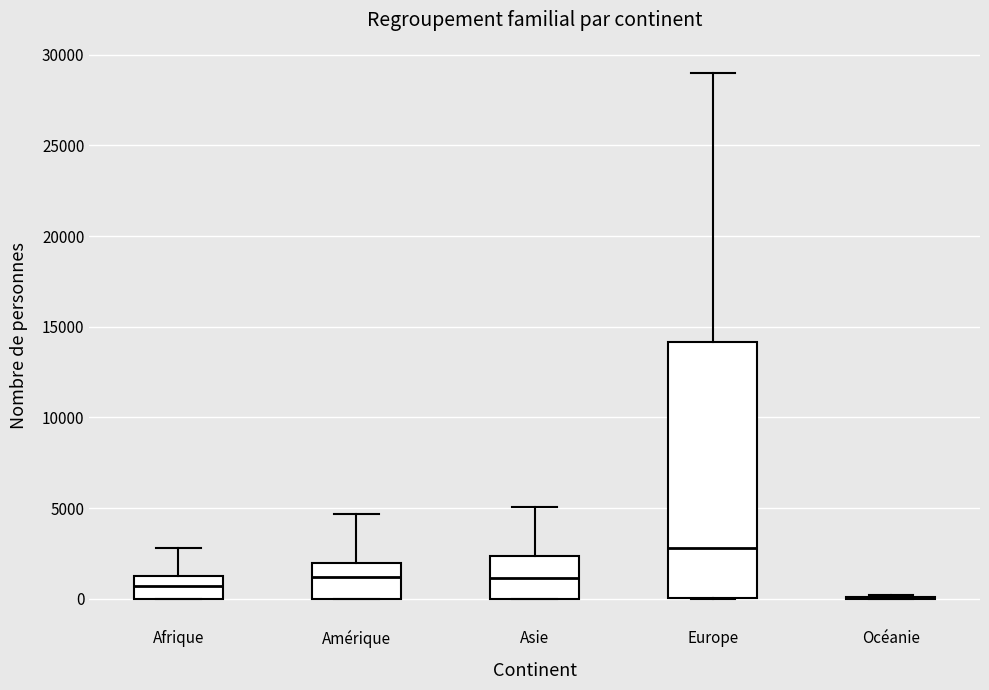

Reading left to right, transcribe this box plot: for each box, give where its median line is, the range the box spans, and where its two whiskers end, as read against the y-axis. The values are not printed on the chart, so give them approximately, as read against the axis.

Afrique: median 500, box 0 to 1000, whiskers 0 to 3000
Amérique: median 1000, box 0 to 2000, whiskers 0 to 4500
Asie: median 1000, box 0 to 2500, whiskers 0 to 5000
Europe: median 3000, box 0 to 14000, whiskers 0 to 29000
Océanie: box collapsed to a line at 0, whiskers 0 to 0